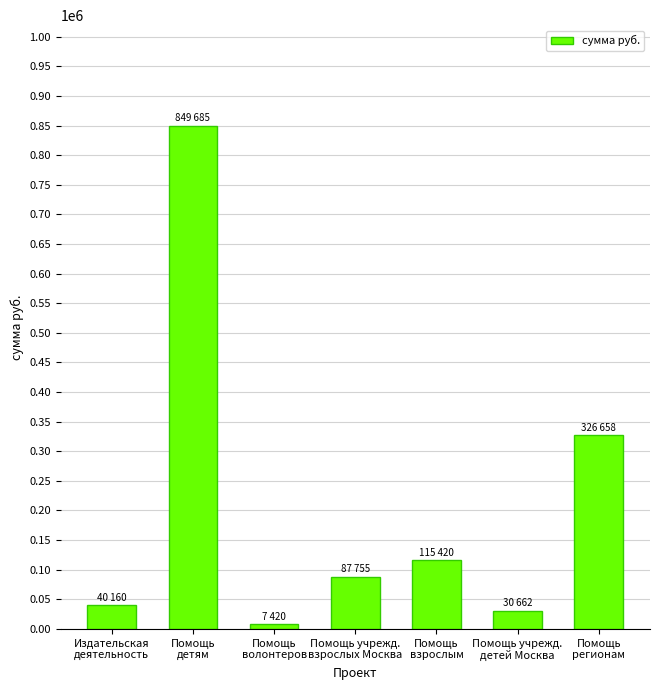

What is the label of the 4th bar from the left?

Помощь учрежд.
взрослых Москва